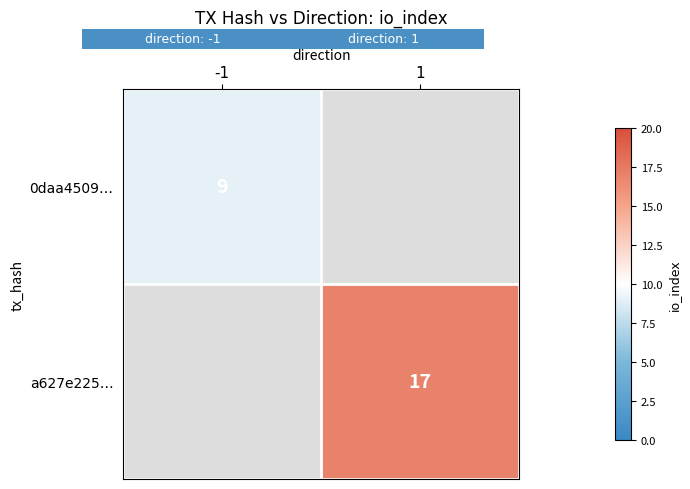

The 0daa4509… series shows 5 at -1. True or false?

False